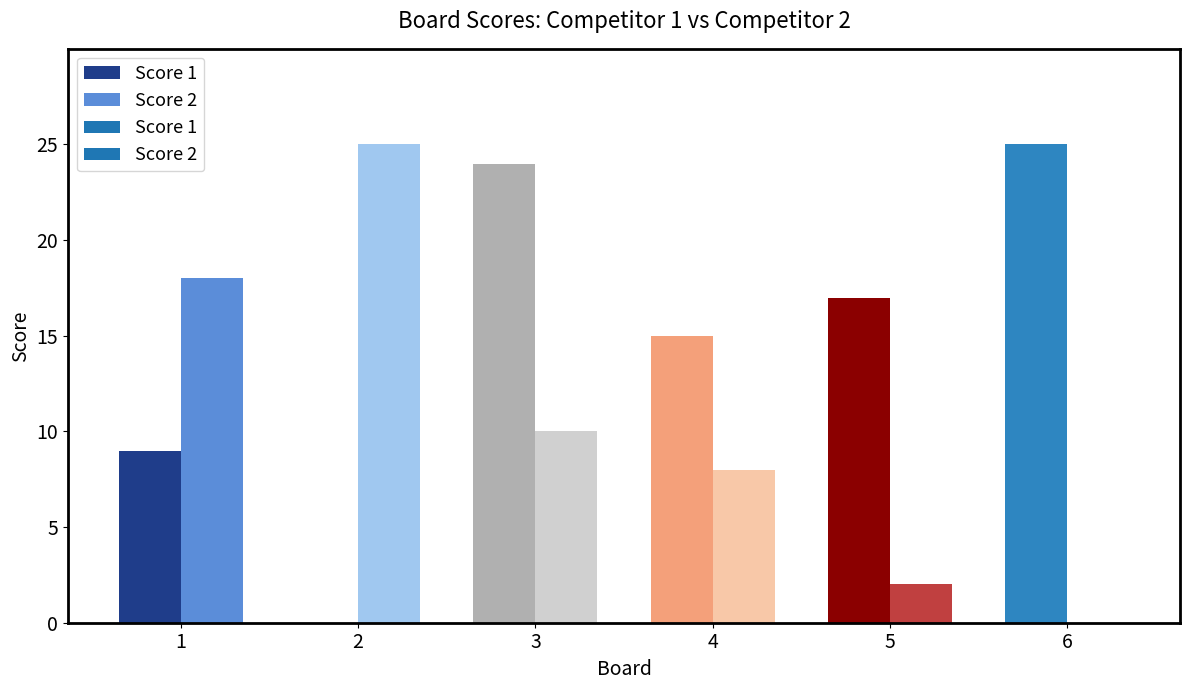

Reading right to left, extract all data points from this chart.

Score 1: 25	17	15	24	0	9
Score 2: 0	2	8	10	25	18